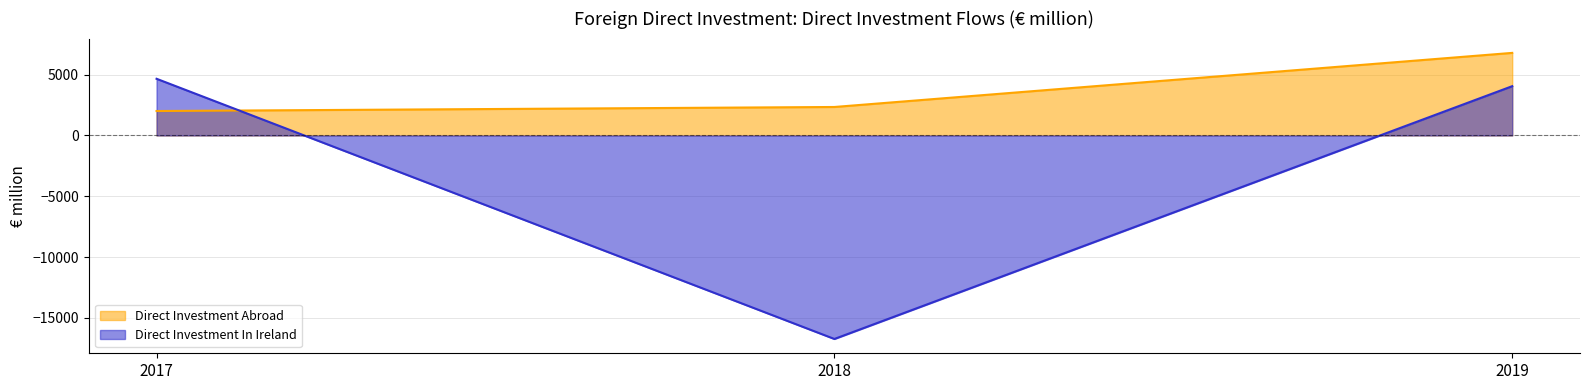

At which category does the chart reach its minimum across all series?

2018